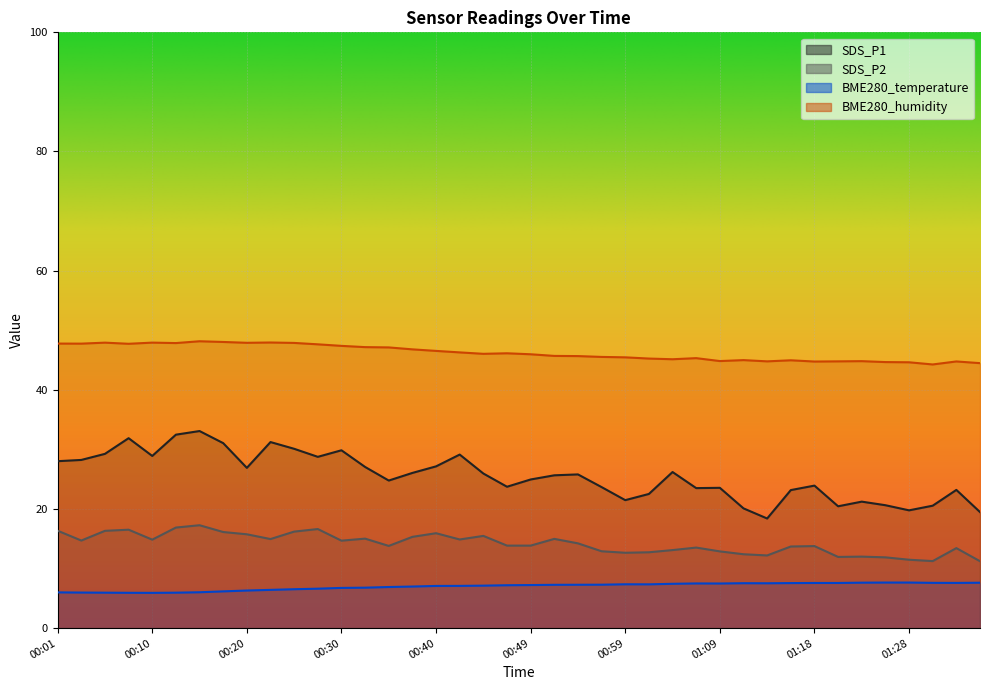

True or false: SDS_P1 and BME280_humidity intersect in this chart.

False